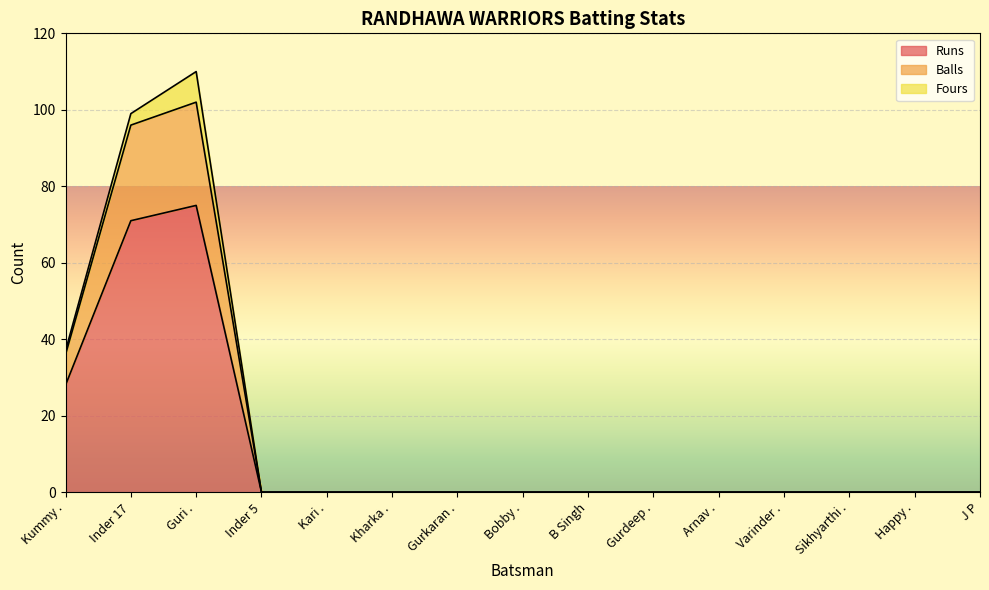

True or false: Runs has a value of 26 at Gurkaran ..

False